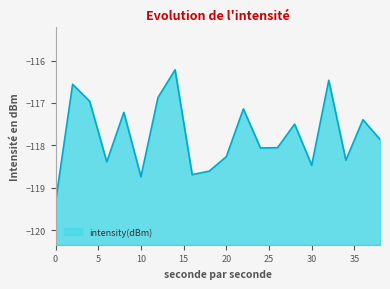

List the labels in order of value, smallest first.

0, 10, 16, 18, 30, 6, 34, 20, 24, 26, 38, 28, 36, 8, 22, 4, 12, 2, 32, 14